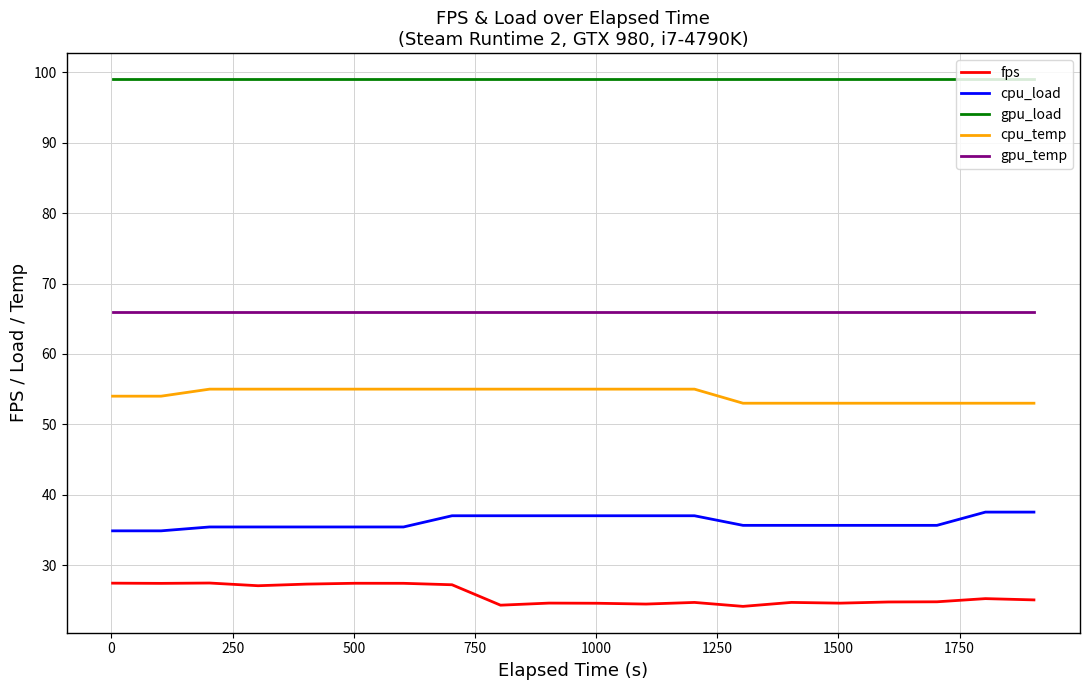

True or false: cpu_load and gpu_load cross at least once.

False